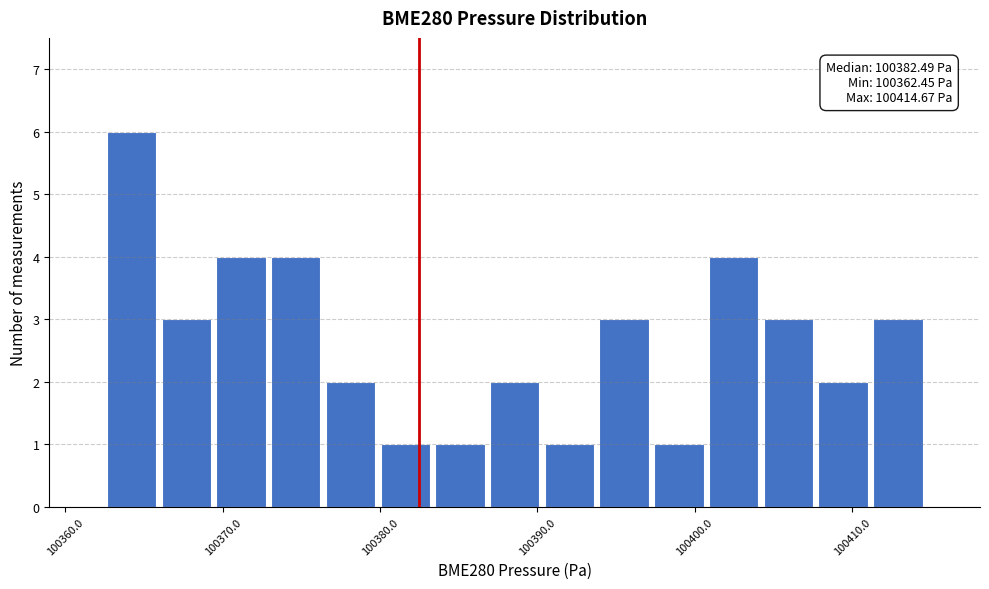

Around what value on the x-axis is the tallest bar? Give the approximate position of its centre, as read against the axis.

100364